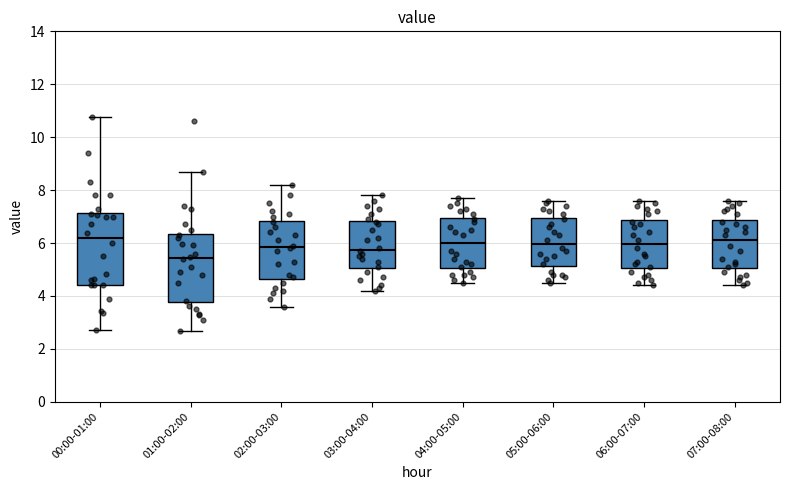

Reading left to right, read every box against the y-axis: the position of its median line, the range the box covers, and the ends of its whiskers. The values are not printed on the chart, so give them approximately, as read against the axis.

00:00-01:00: median 6.2, box 4.4 to 7.2, whiskers 2.8 to 10.8
01:00-02:00: median 5.4, box 3.8 to 6.4, whiskers 2.6 to 8.8
02:00-03:00: median 5.8, box 4.6 to 6.8, whiskers 3.6 to 8.2
03:00-04:00: median 5.8, box 5.0 to 6.8, whiskers 4.2 to 7.8
04:00-05:00: median 6.0, box 5.0 to 7.0, whiskers 4.6 to 7.8
05:00-06:00: median 6.0, box 5.2 to 7.0, whiskers 4.6 to 7.6
06:00-07:00: median 6.0, box 5.0 to 6.8, whiskers 4.4 to 7.6
07:00-08:00: median 6.2, box 5.0 to 6.8, whiskers 4.4 to 7.6